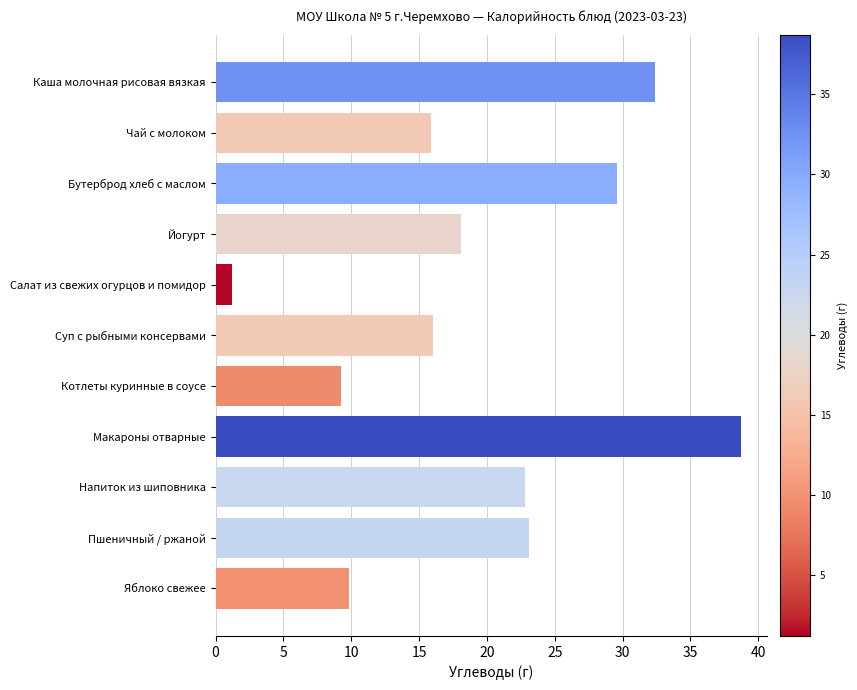

Where is the data nearest to the value 19?

Йогурт